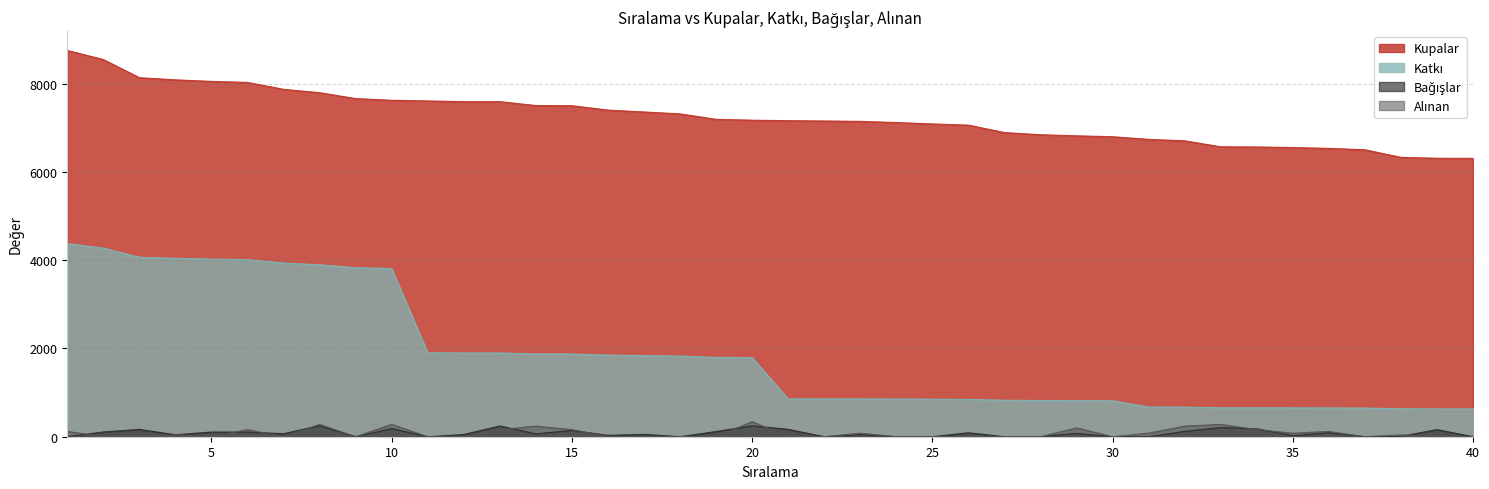

Does the chart have visible grid lines?

Yes